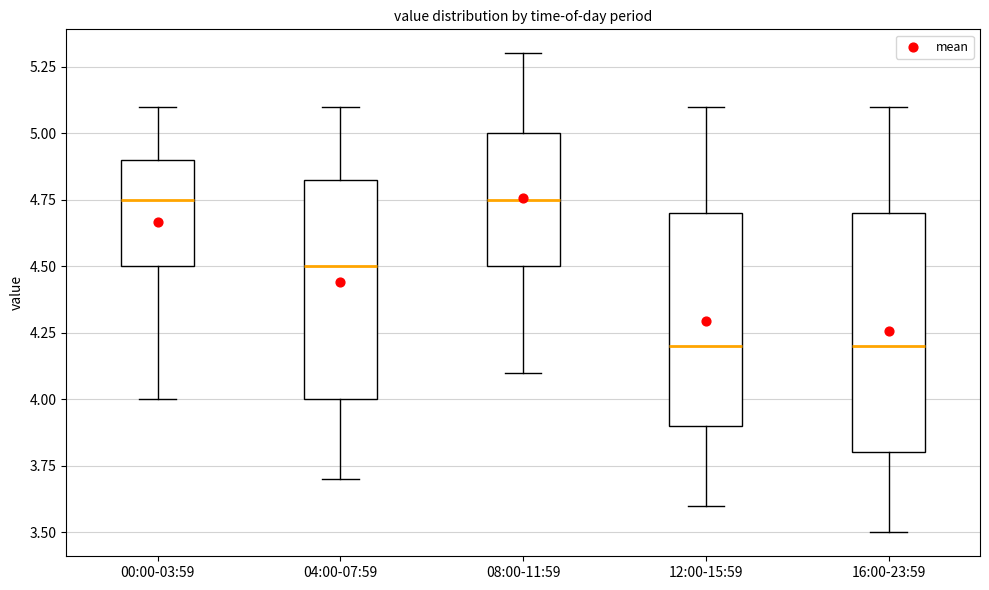

Reading left to right, transcribe this box plot: for each box, give where its median line is, the range the box spans, and where its two whiskers end, as read against the y-axis. The values are not printed on the chart, so give them approximately, as read against the axis.

00:00-03:59: median 4.75, box 4.50 to 4.90, whiskers 4.00 to 5.10
04:00-07:59: median 4.50, box 4.00 to 4.85, whiskers 3.70 to 5.10
08:00-11:59: median 4.75, box 4.50 to 5.00, whiskers 4.10 to 5.30
12:00-15:59: median 4.20, box 3.90 to 4.70, whiskers 3.60 to 5.10
16:00-23:59: median 4.20, box 3.80 to 4.70, whiskers 3.50 to 5.10